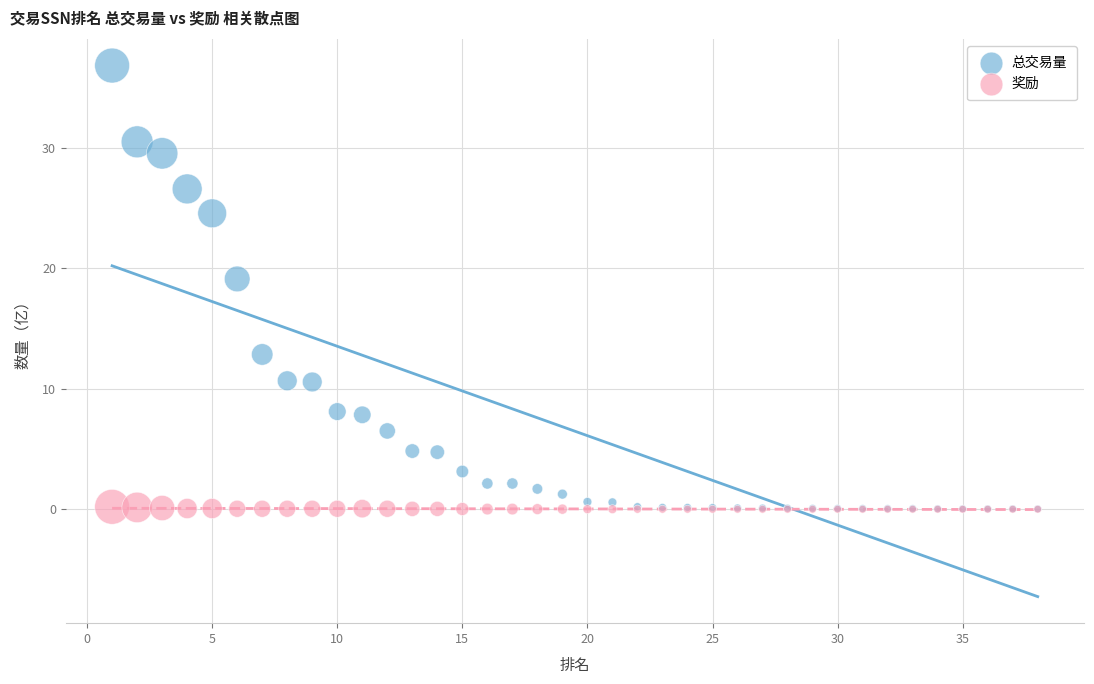

Which series has the largest Y range (max minus min)?

总交易量